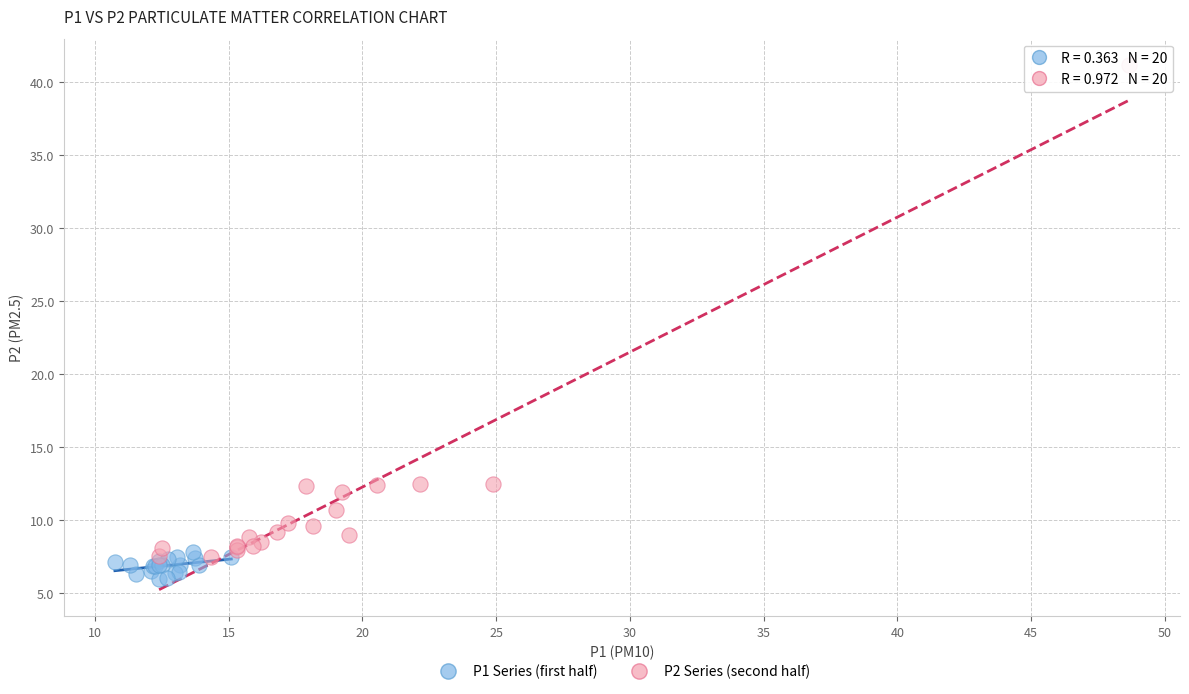

Which series reaches the minimum Y coordinate?

P1 Series (first half)